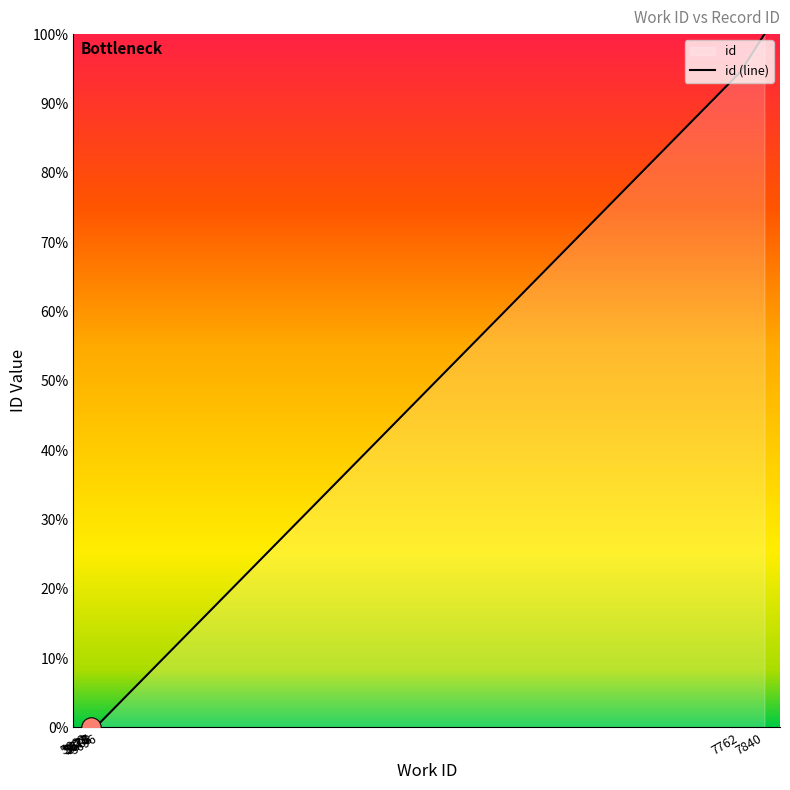

Which label corresponds to the smallest value in the chart?

5671